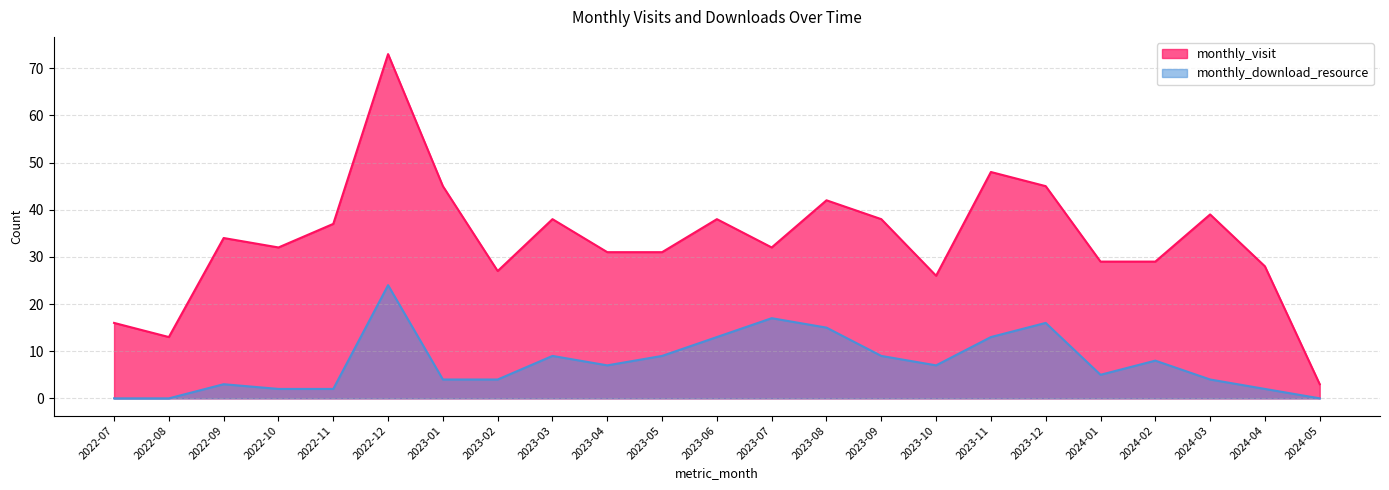

Reading left to right, what are all the values shown in this chart?

monthly_visit: 16	13	34	32	37	73	45	27	38	31	31	38	32	42	38	26	48	45	29	29	39	28	3
monthly_download_resource: 0	0	3	2	2	24	4	4	9	7	9	13	17	15	9	7	13	16	5	8	4	2	0